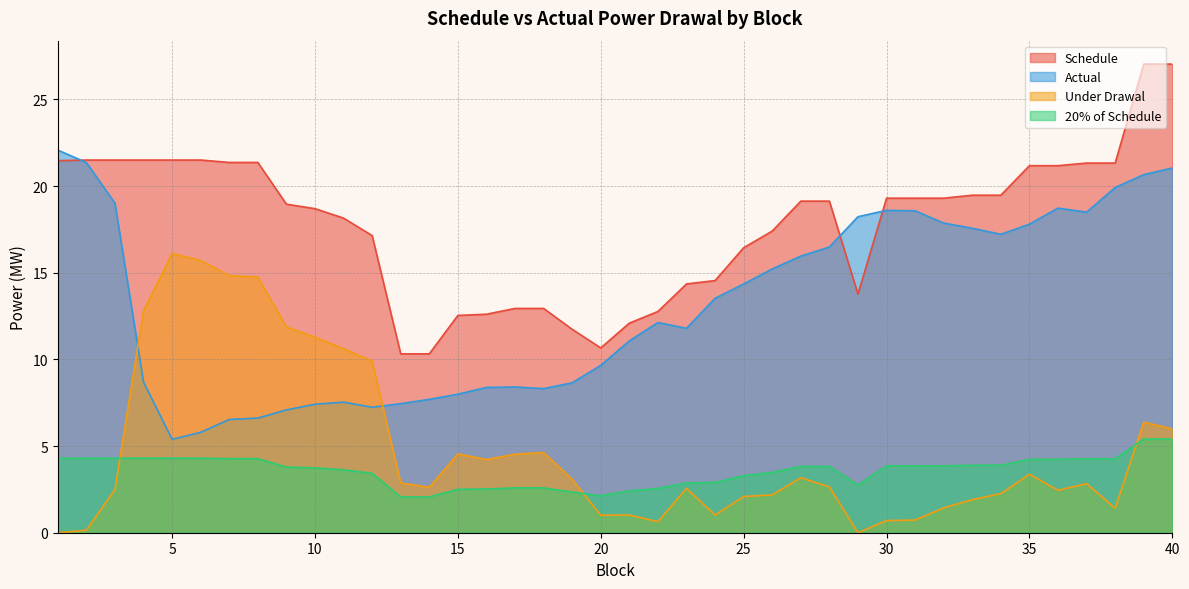

List the labels in order of Actual value, smallest first.

5, 6, 7, 8, 9, 12, 10, 13, 11, 14, 15, 18, 16, 17, 19, 4, 20, 21, 23, 22, 24, 25, 26, 27, 28, 34, 33, 35, 32, 29, 37, 31, 30, 36, 3, 38, 39, 40, 2, 1